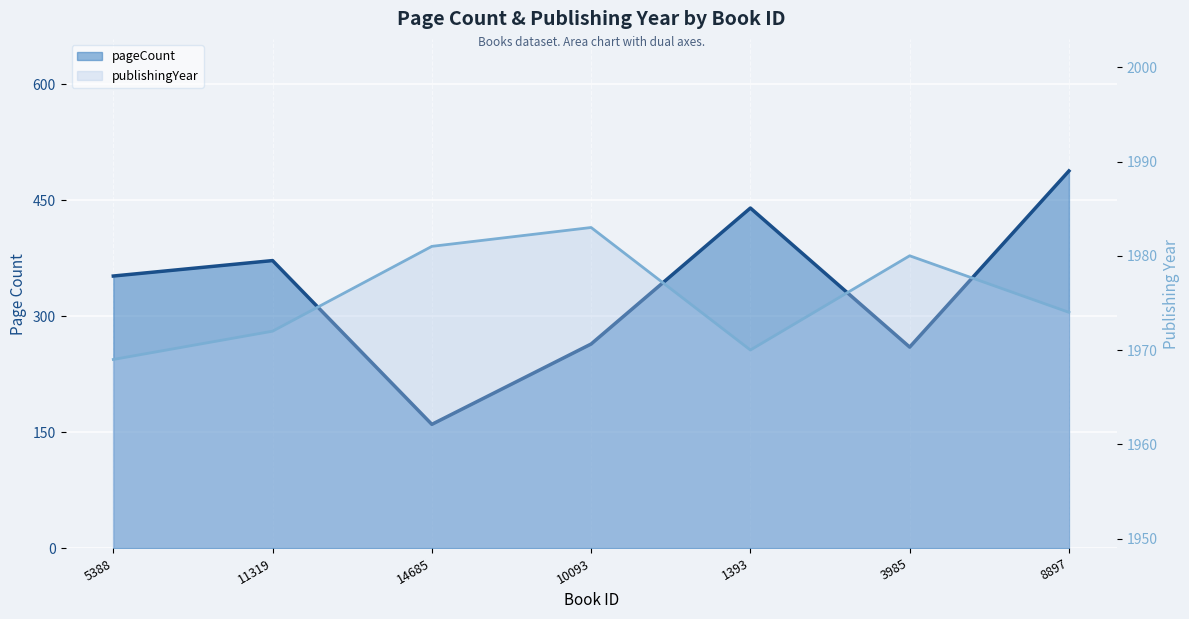

At 11319, list the series in order from smallest to largest.

pageCount line, publishingYear line